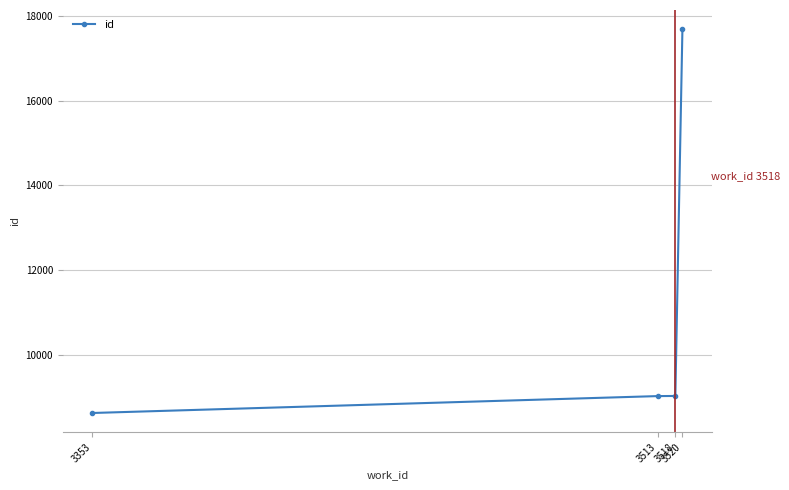

What is the average value?

11092